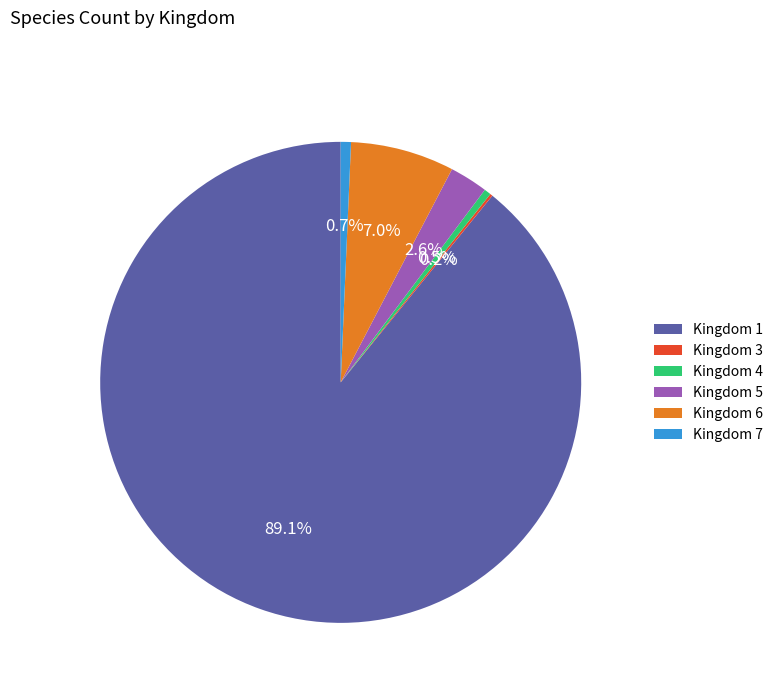

What portion of the pie excludes Kingdom 4?

99.5%